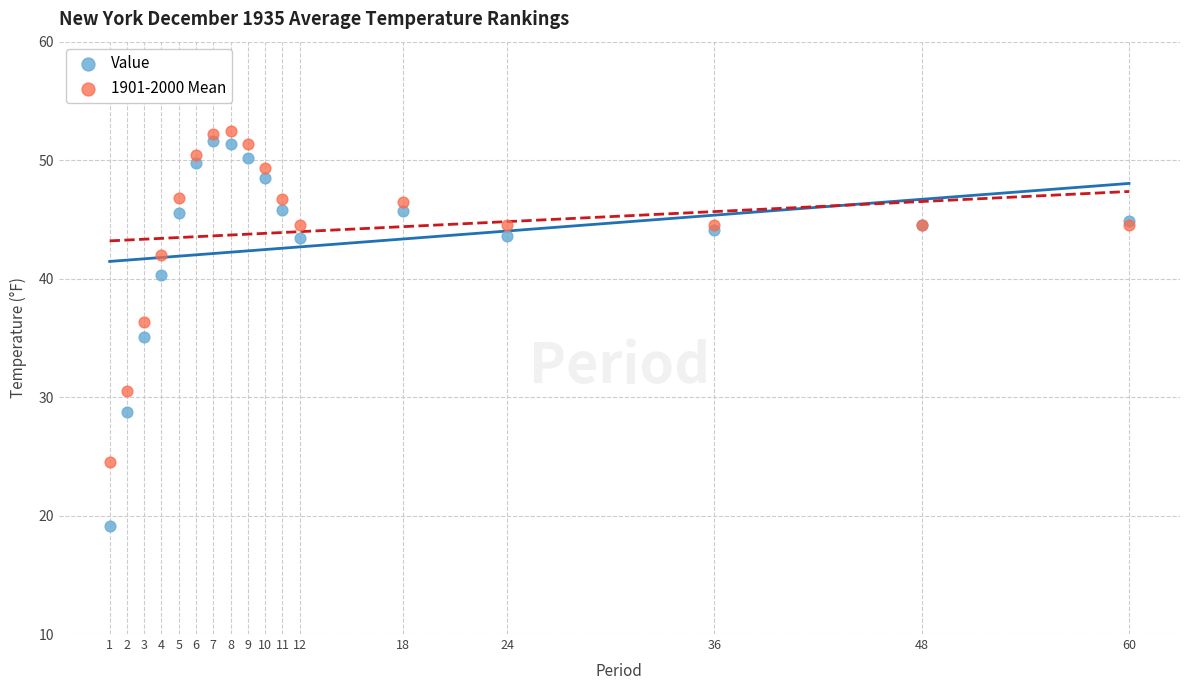

What are all the series names shown in the legend?

Value, 1901-2000 Mean